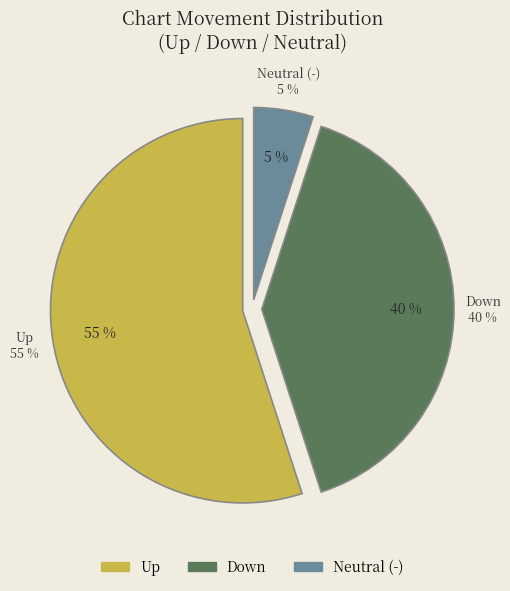

What is the total percentage of down and -?

45.0%